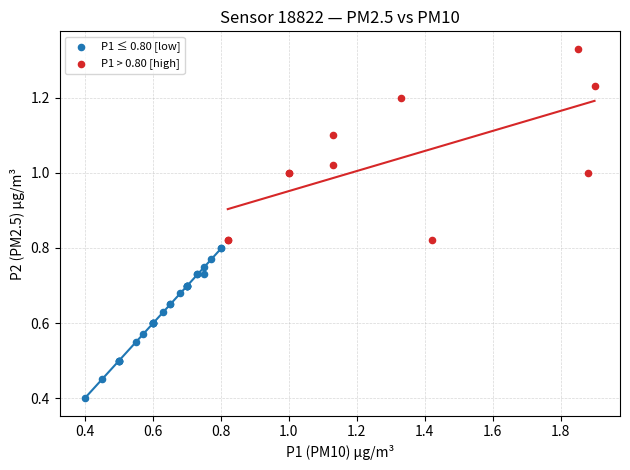

Which series contains the highest Y value?

P1 > 0.80 [high]